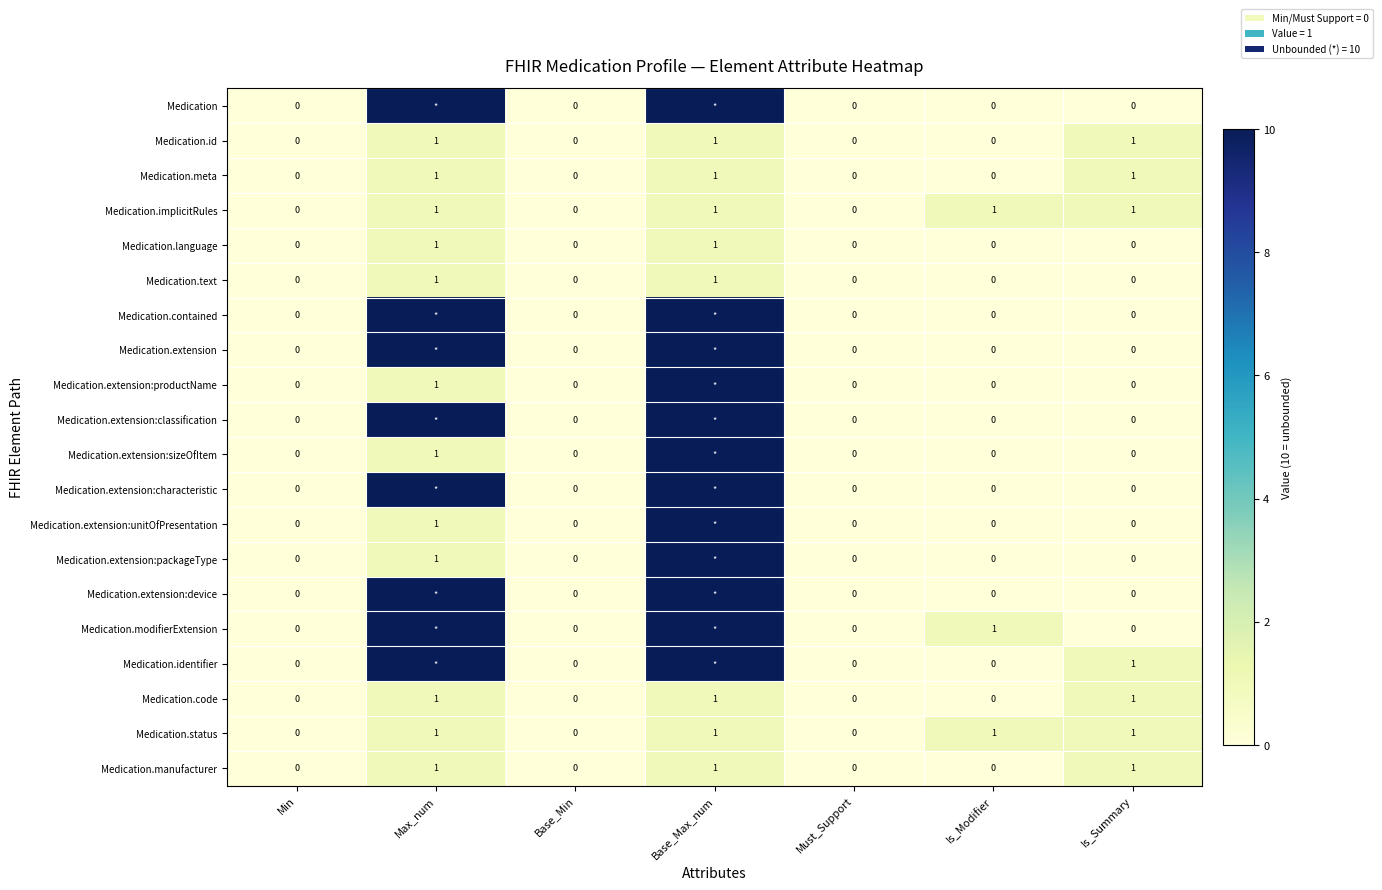

What is the sum of all Medication.implicitRules values?

4